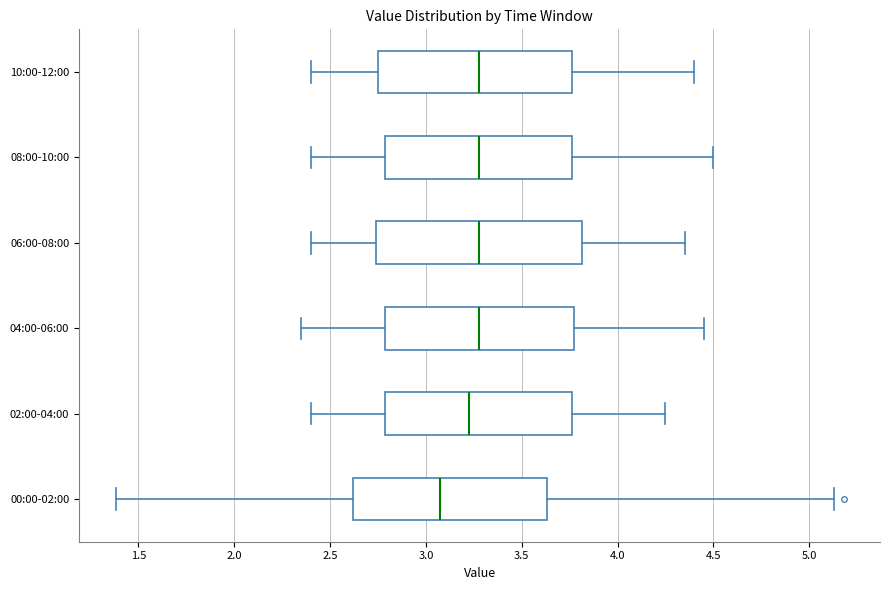

Reading bottom to top, read every box against the x-axis: the position of its median line, the range the box covers, and the ends of its whiskers. The values are not printed on the chart, so give them approximately, as read against the axis.

00:00-02:00: median 3.10, box 2.60 to 3.65, whiskers 1.40 to 5.15
02:00-04:00: median 3.25, box 2.80 to 3.75, whiskers 2.40 to 4.25
04:00-06:00: median 3.30, box 2.80 to 3.80, whiskers 2.35 to 4.45
06:00-08:00: median 3.30, box 2.75 to 3.80, whiskers 2.40 to 4.35
08:00-10:00: median 3.30, box 2.80 to 3.75, whiskers 2.40 to 4.50
10:00-12:00: median 3.30, box 2.75 to 3.75, whiskers 2.40 to 4.40